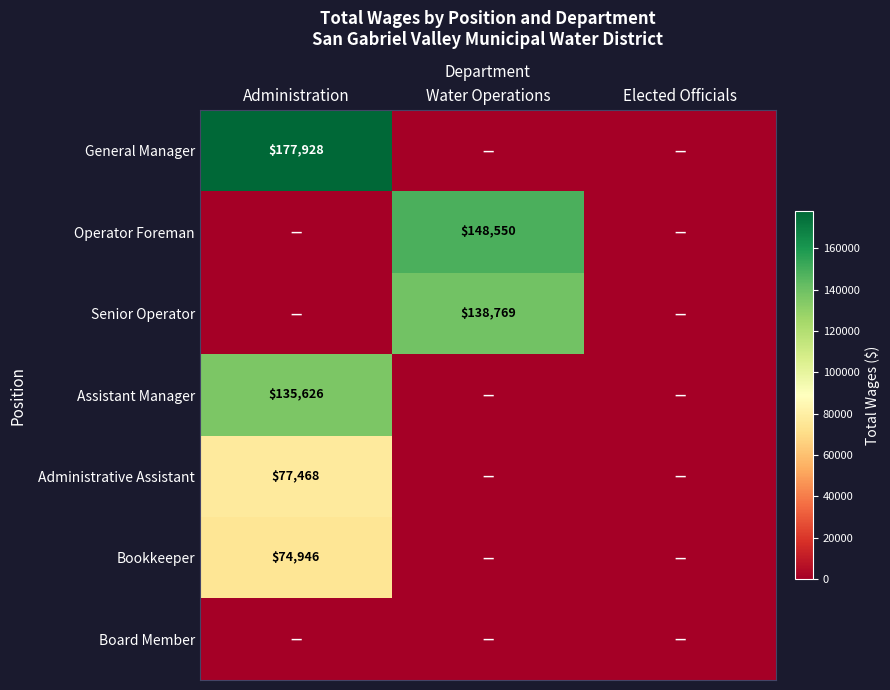

The value of Senior Operator at Water Operations is 138769. True or false?

True